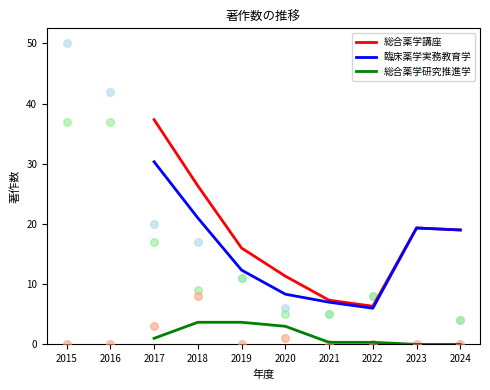

Is the value of 臨床薬学実務教育学 at 2018 greater than the value of 総合薬学講座 at 2017?

No